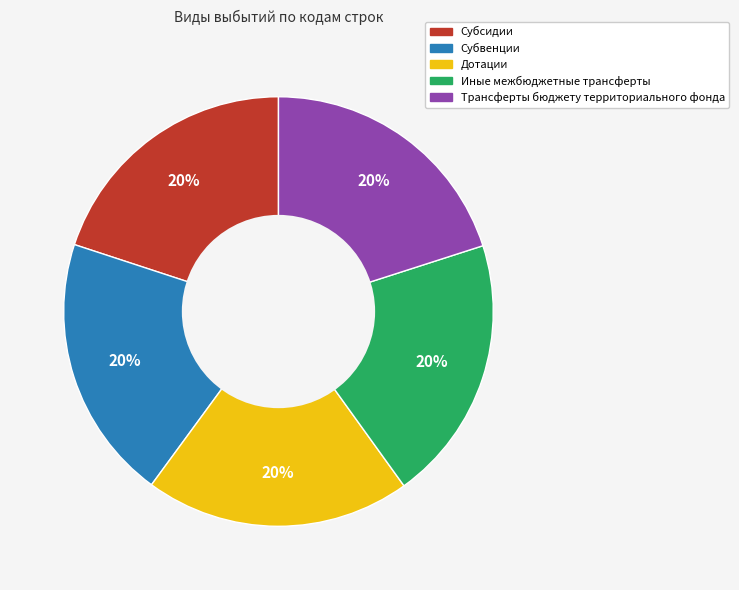

True or false: Трансферты бюджету территориального фонда accounts for 6% of the total.

False